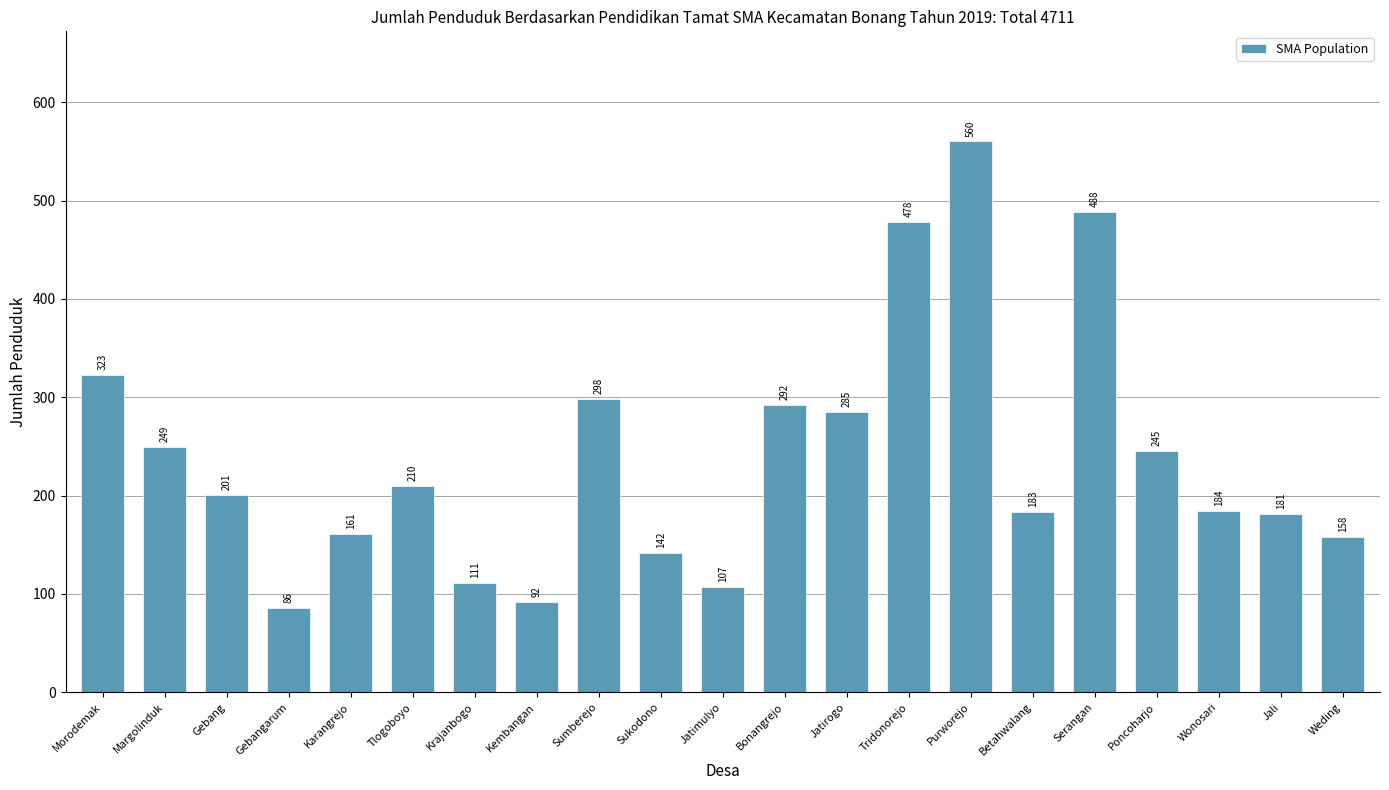

List the labels in order of value, largest first.

Purworejo, Serangan, Tridonorejo, Morodemak, Sumberejo, Bonangrejo, Jatirogo, Margolinduk, Poncoharjo, Tlogoboyo, Gebang, Wonosari, Betahwalang, Jali, Karangrejo, Weding, Sukodono, Krajanbogo, Jatimulyo, Kembangan, Gebangarum